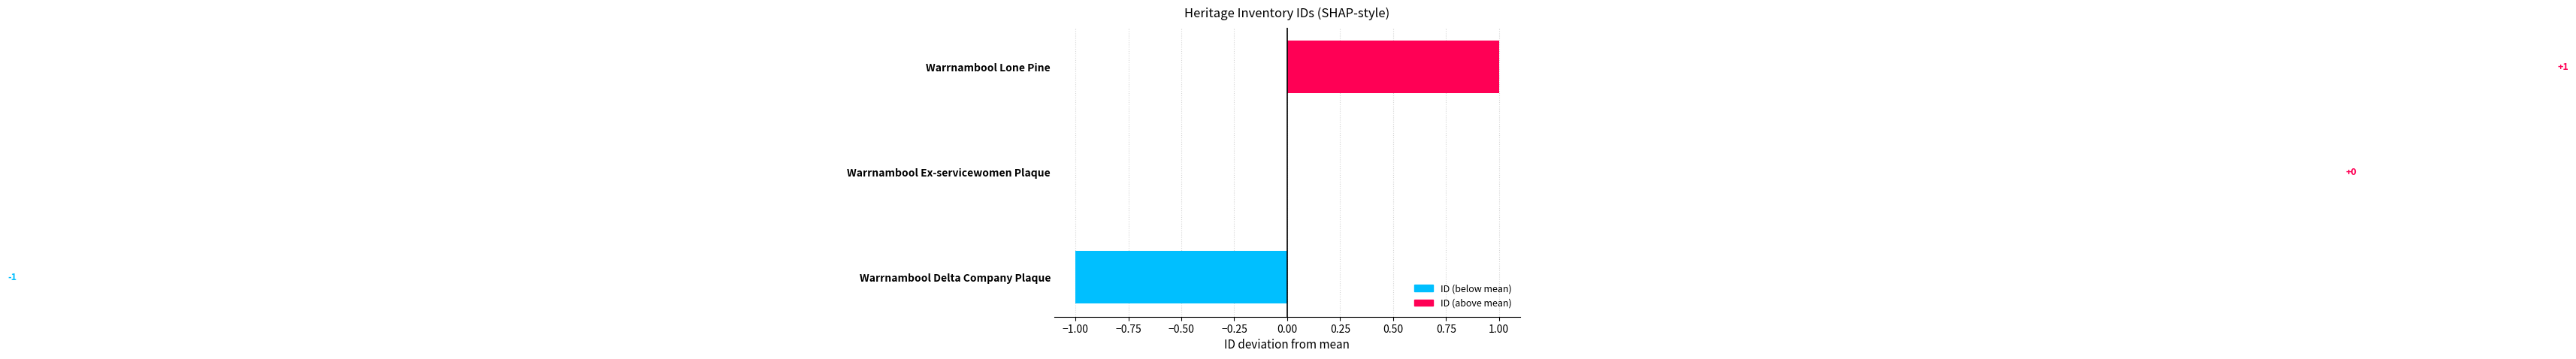

At which category does the chart reach its peak across all series?

Warrnambool Lone Pine